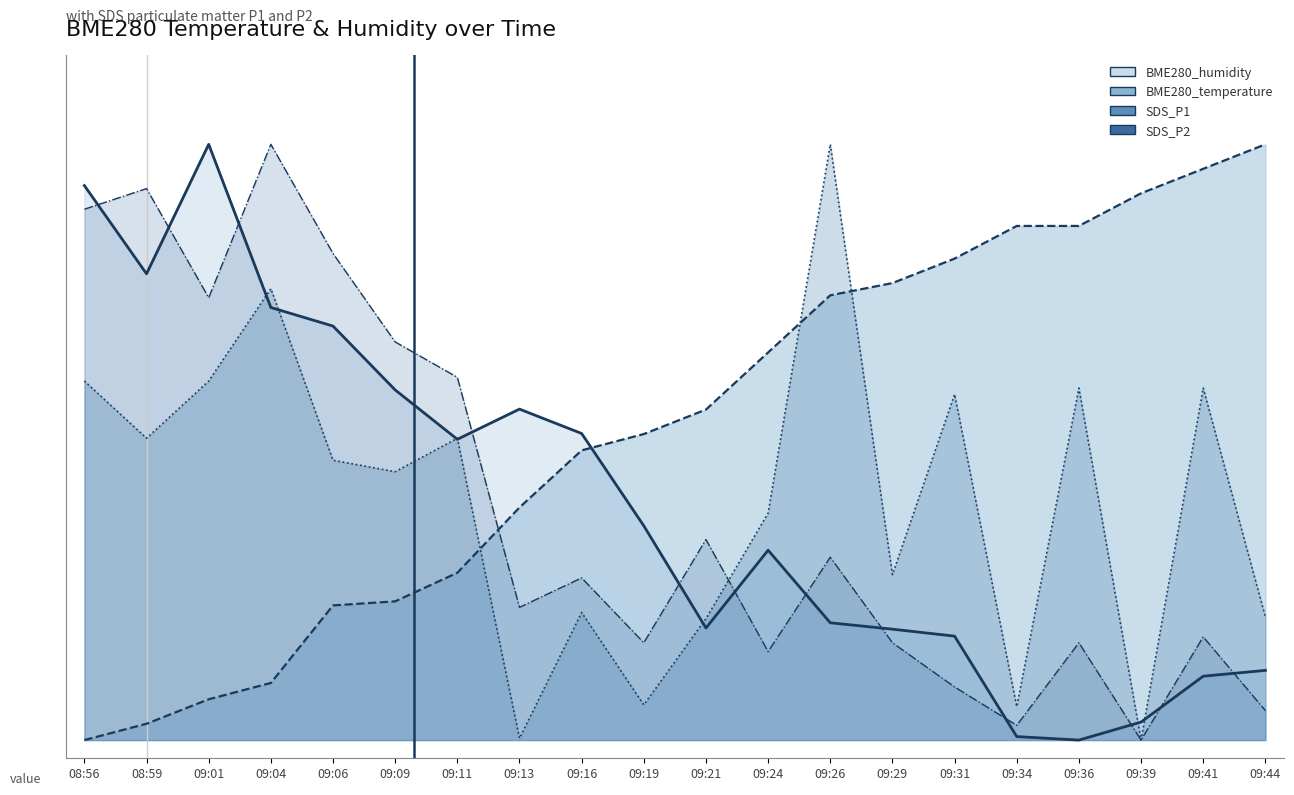

After their last crossing, which series has the higher values: BME280_temperature or BME280_humidity?

BME280_temperature